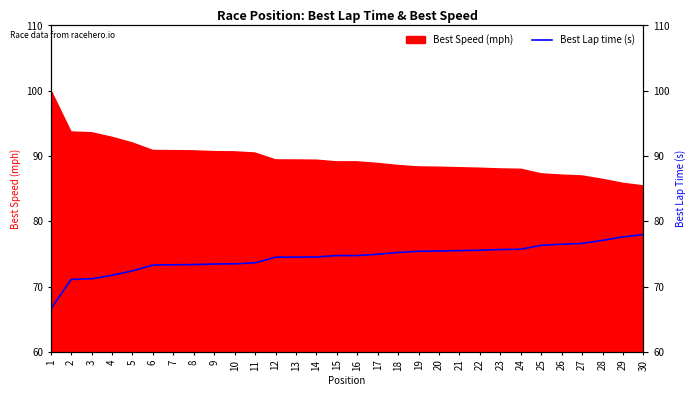

What is the sum of the values at 2 and 15?

145.8